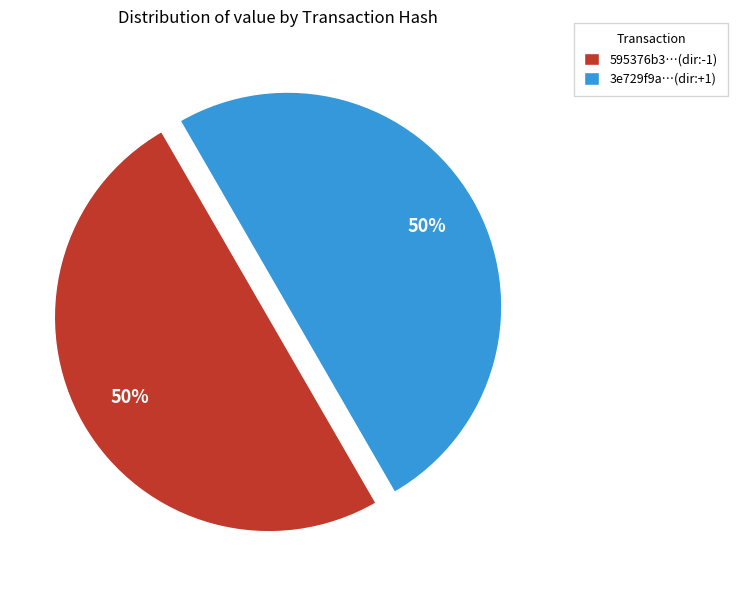

To the nearest percent, what percentage of the pie is 3e729f9a…(dir:+1)?

50%